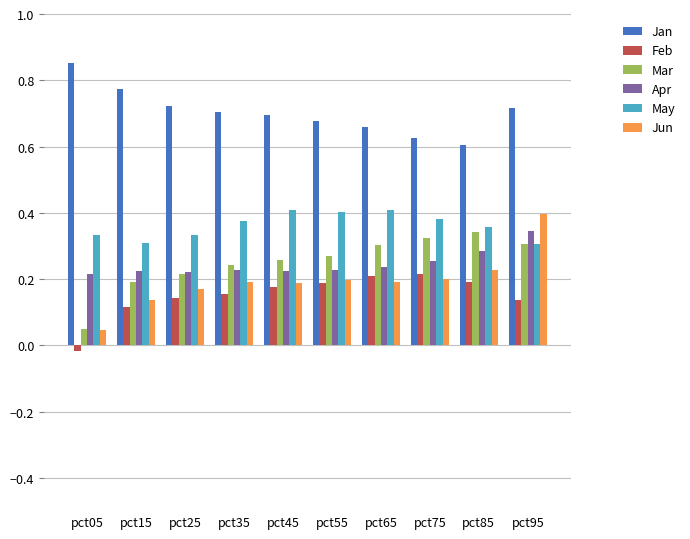

What is the sum of the Jan values at pct75 and pct45?

1.3